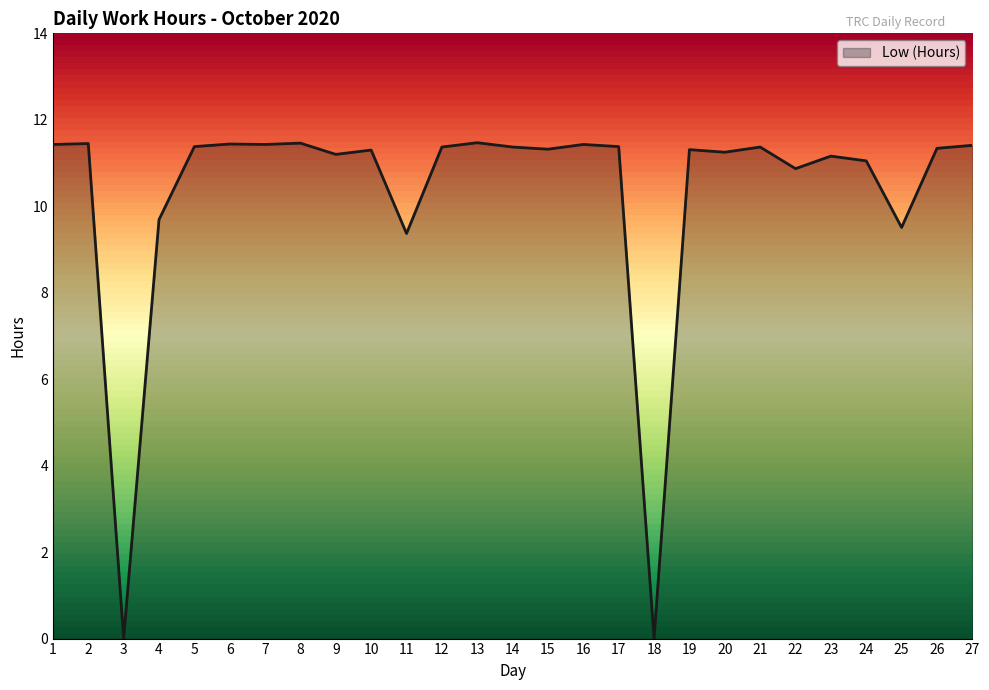

Reading left to right, what are all the values shown in this chart?

11.4	11.4	0.0	9.7	11.4	11.4	11.4	11.5	11.2	11.3	9.4	11.4	11.5	11.4	11.3	11.4	11.4	0.0	11.3	11.2	11.4	10.9	11.2	11.1	9.5	11.3	11.4